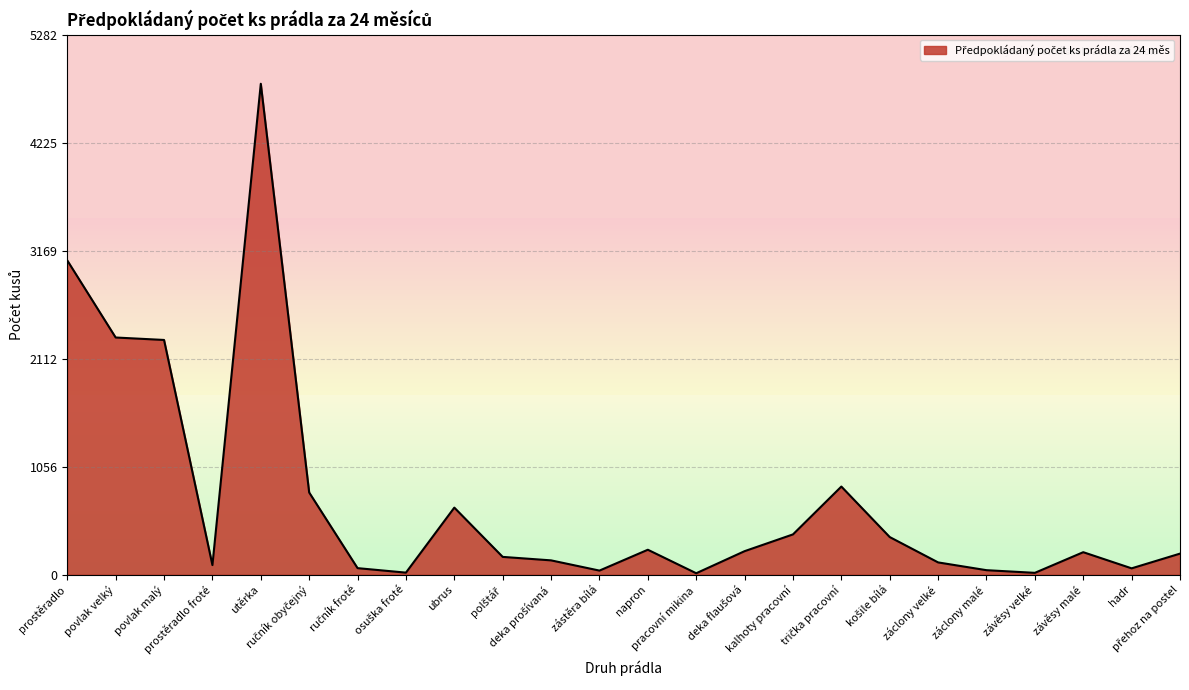

What is the difference between the maximum and minimum values?

4788